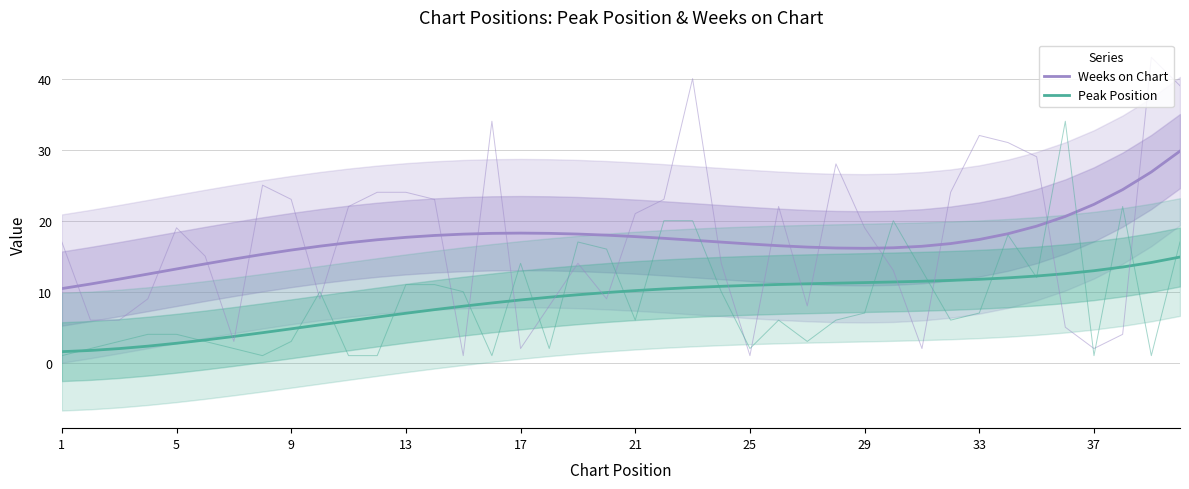

Reading left to right, what are all the values shown in this chart?

Weeks on Chart: 10.4	11.1	11.8	12.5	13.2	13.9	14.6	15.3	15.9	16.4	16.9	17.3	17.7	17.9	18.1	18.2	18.3	18.2	18.1	18.0	17.8	17.5	17.3	17.0	16.7	16.5	16.3	16.2	16.1	16.2	16.4	16.8	17.4	18.2	19.2	20.6	22.3	24.4	26.9	29.8
Peak Position: 1.6	1.7	2.0	2.3	2.7	3.2	3.7	4.2	4.8	5.3	5.9	6.4	7.0	7.5	8.0	8.4	8.8	9.2	9.6	9.9	10.2	10.4	10.6	10.8	10.9	11.0	11.1	11.2	11.3	11.4	11.5	11.6	11.7	12.0	12.2	12.5	13.0	13.5	14.1	14.9